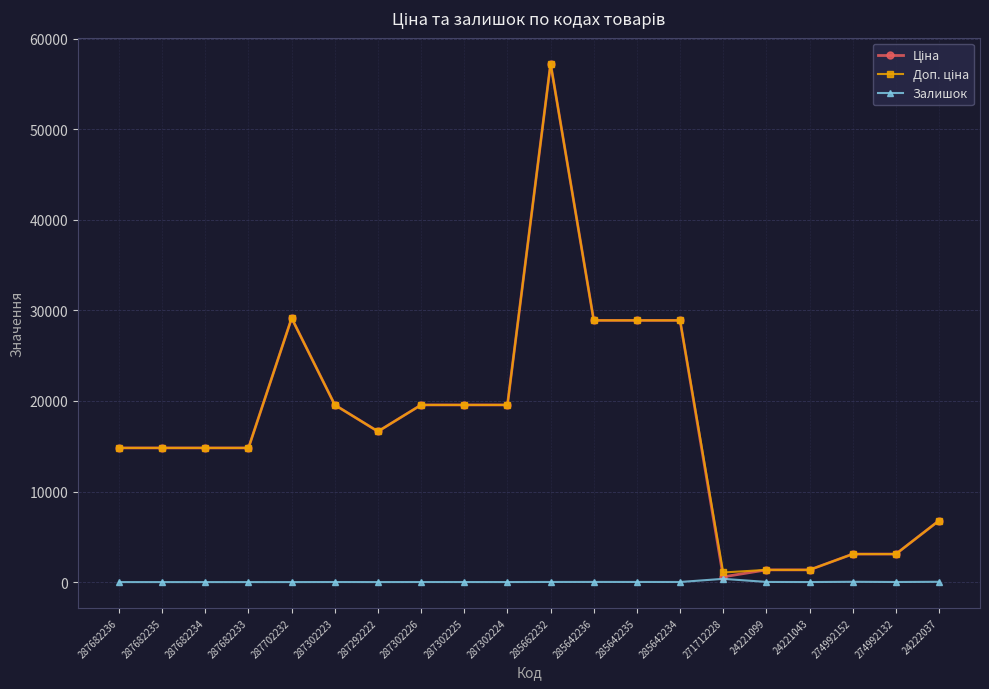

Which label corresponds to the largest value in the chart?

285662232